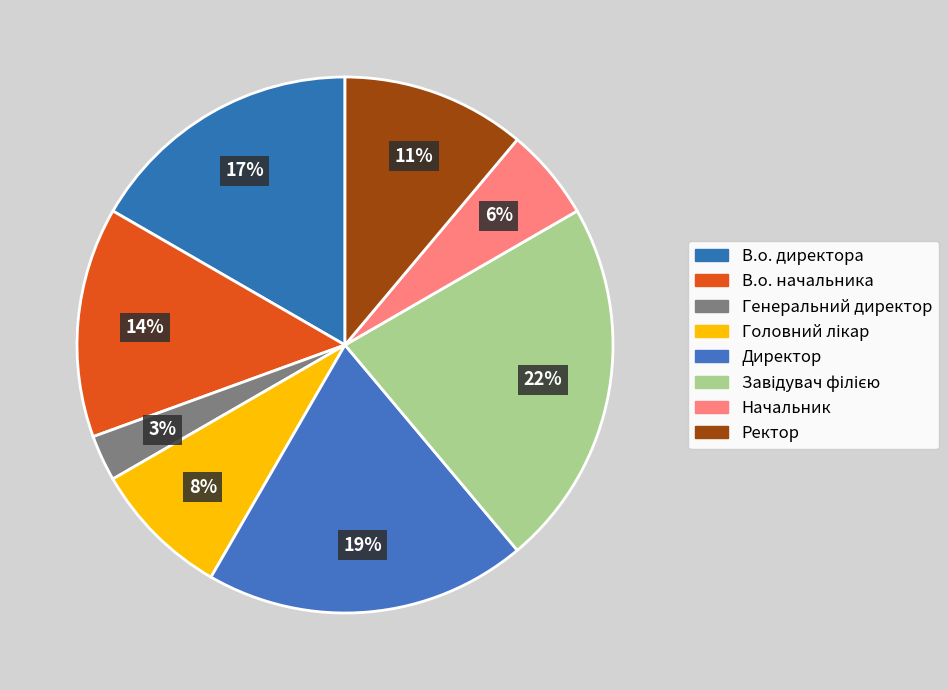

Is there a majority slice in this chart?

No